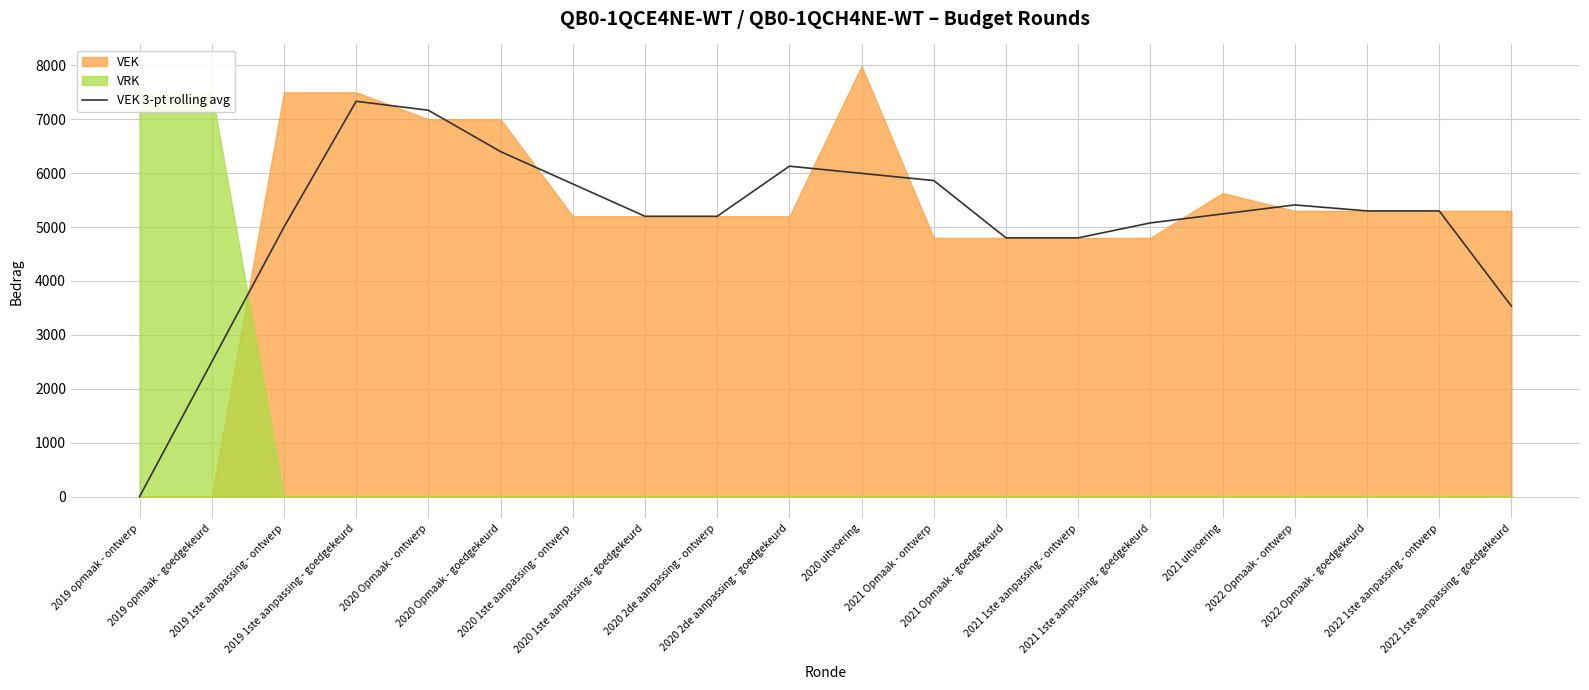

True or false: the data shows 3168.5 at 2021 1ste aanpassing - ontwerp.

False